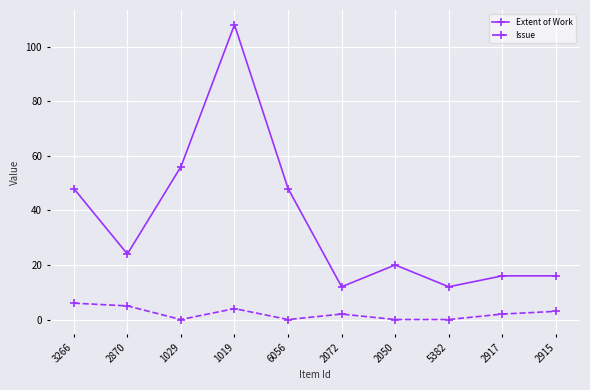

What position from the right is 2915?

1